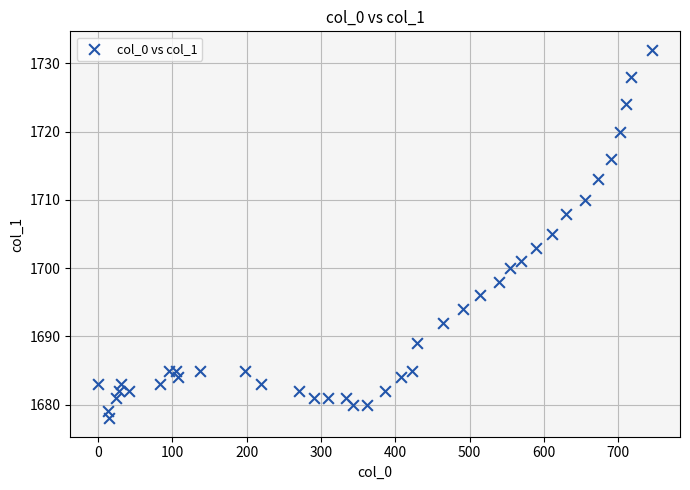

What is the range of Y values (max minus min)?

54